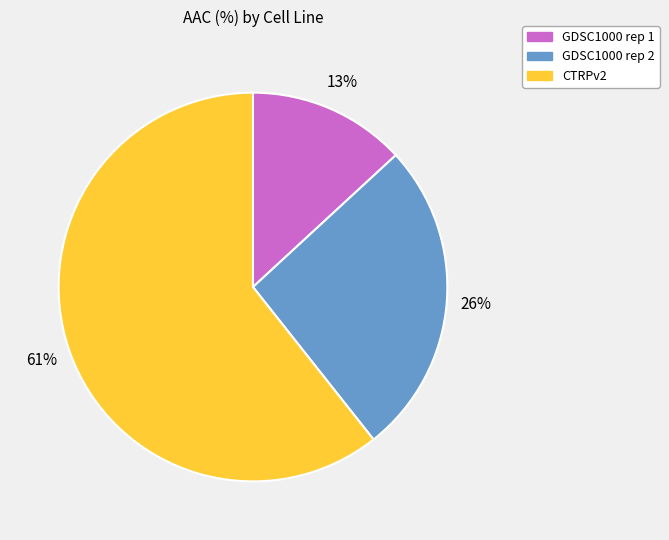

Which category has the biggest portion of the pie?

CTRPv2